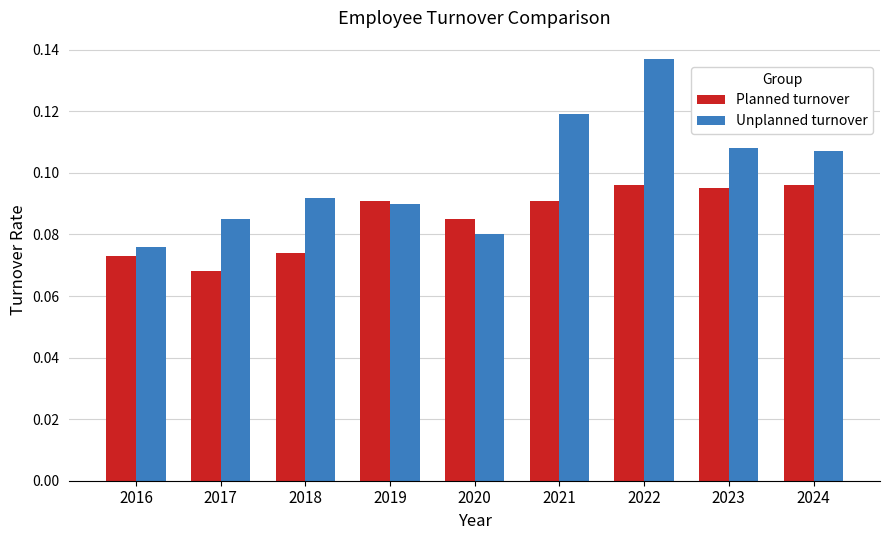

Where is Unplanned turnover nearest to the value 0?

2016